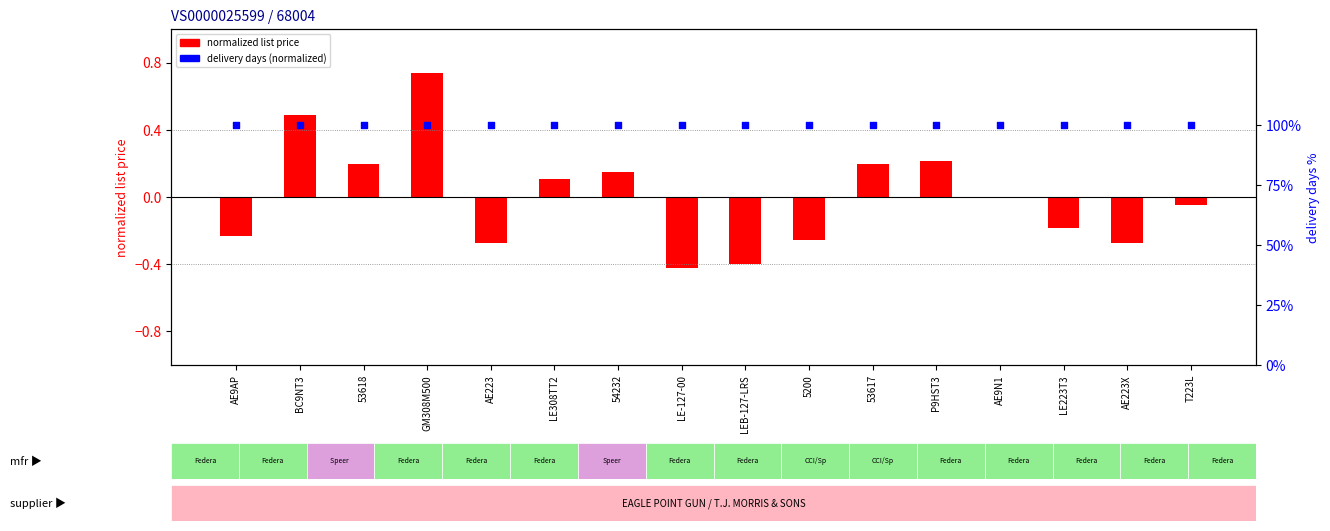

What are all the series names shown in the legend?

normalized list price, delivery days (normalized)